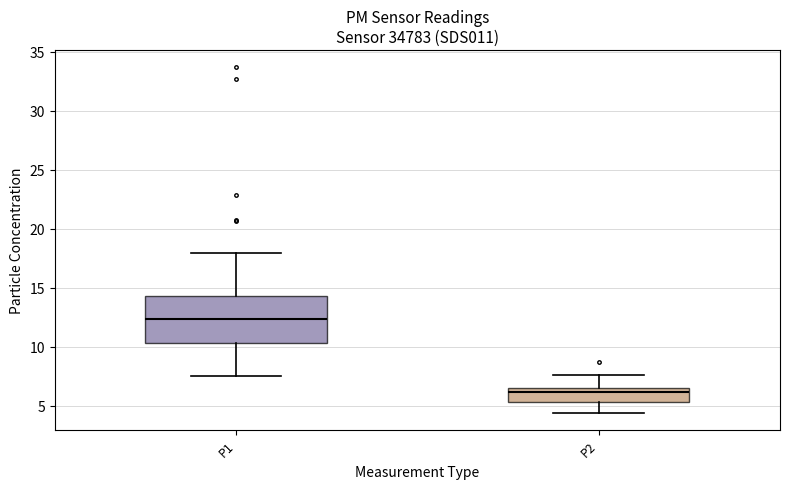

Reading left to right, read every box against the y-axis: the position of its median line, the range the box covers, and the ends of its whiskers. The values are not printed on the chart, so give them approximately, as read against the axis.

P1: median 12.5, box 10.5 to 14.0, whiskers 7.5 to 18.0
P2: median 6.0, box 5.5 to 6.5, whiskers 4.5 to 7.5